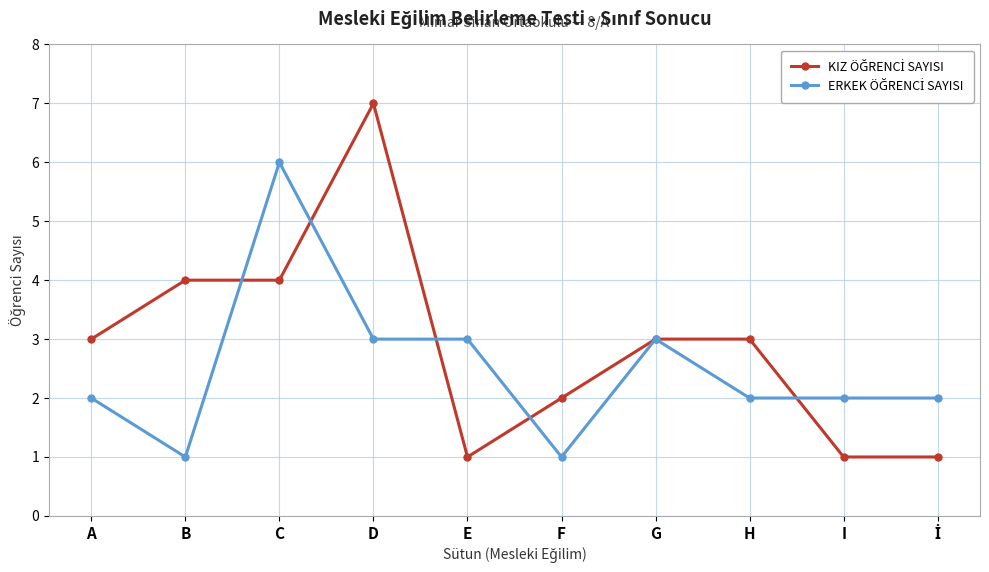

What is the label of the 6th point from the right?

E